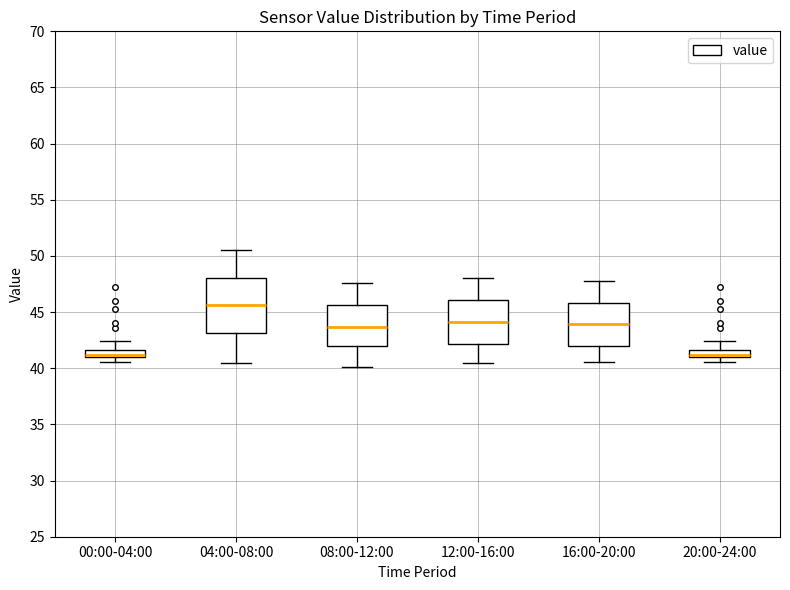

Which box is the tallest, from its lower edge to its upper edge?

04:00-08:00